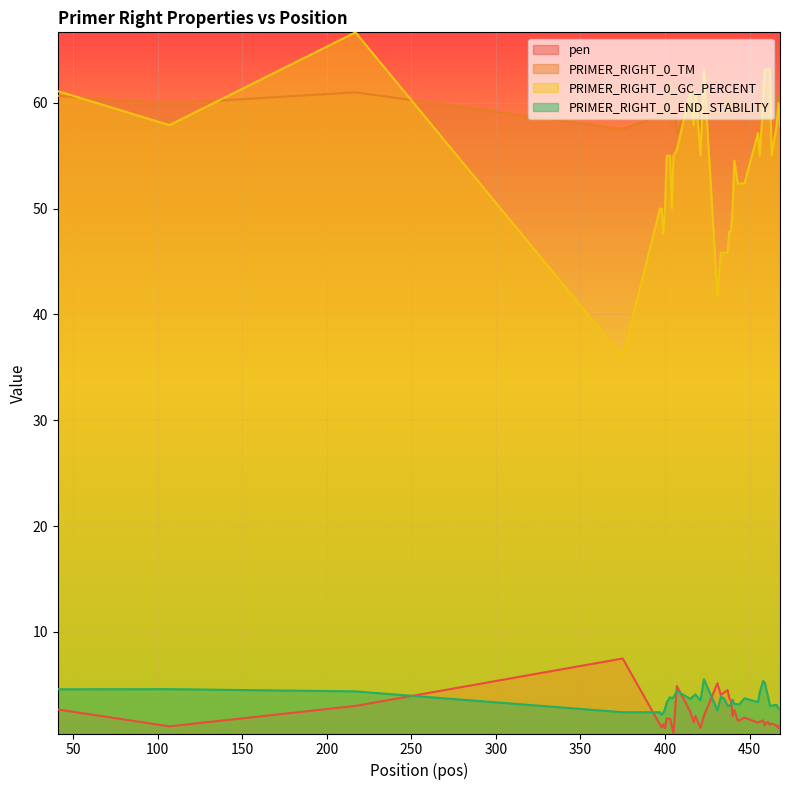

Reading left to right, extract all data points from this chart.

pen: 2.7	1.1	3.0	7.5	1.2	1.0	1.3	0.9	1.8	1.8	1.1	0.4	4.9	2.4	1.5	2.0	0.9	2.1	5.1	4.0	4.3	4.5	3.7	3.5	2.0	2.6	1.6	1.6	1.9	1.4	1.5	1.6	1.1	1.4	1.4	1.2	1.3	1.1	0.9	1.1
PRIMER_RIGHT_0_TM: 60.7	59.9	61.0	57.5	58.8	59.0	59.7	59.1	61.8	61.8	61.1	60.4	57.1	60.4	60.5	60.0	60.9	61.1	58.9	60.0	59.7	60.5	59.3	60.5	60.0	60.6	59.4	59.4	59.1	59.6	58.5	61.6	59.9	59.6	59.6	60.2	61.3	59.9	60.9	59.9
PRIMER_RIGHT_0_GC_PERCENT: 61.1	57.9	66.7	36.0	50.0	50.0	47.6	50.0	55.0	55.0	50.0	55.0	55.6	61.1	57.9	61.1	55.0	63.2	41.7	45.8	45.8	45.8	47.8	47.8	50.0	54.5	52.4	52.4	52.4	57.1	55.0	60.0	63.2	63.2	63.2	63.2	55.0	57.9	60.0	57.9
PRIMER_RIGHT_0_END_STABILITY: 4.6	4.6	4.4	2.4	2.4	2.2	2.3	2.7	3.3	3.8	3.7	3.8	4.4	3.7	4.0	4.1	3.5	5.5	2.6	3.9	3.7	3.0	3.0	3.2	3.6	3.2	3.2	3.2	3.7	3.4	4.3	5.4	5.2	4.5	3.9	3.0	3.0	3.1	2.8	2.8